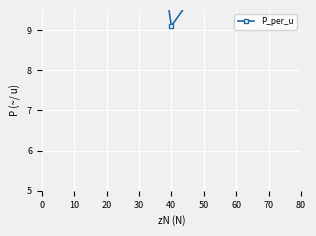

True or false: the data shows 8.0 at 0.

False